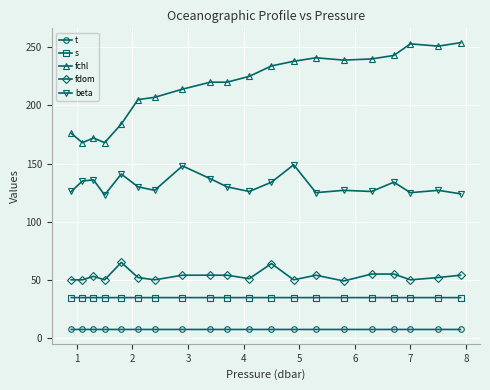

True or false: t and fdom cross at least once.

False